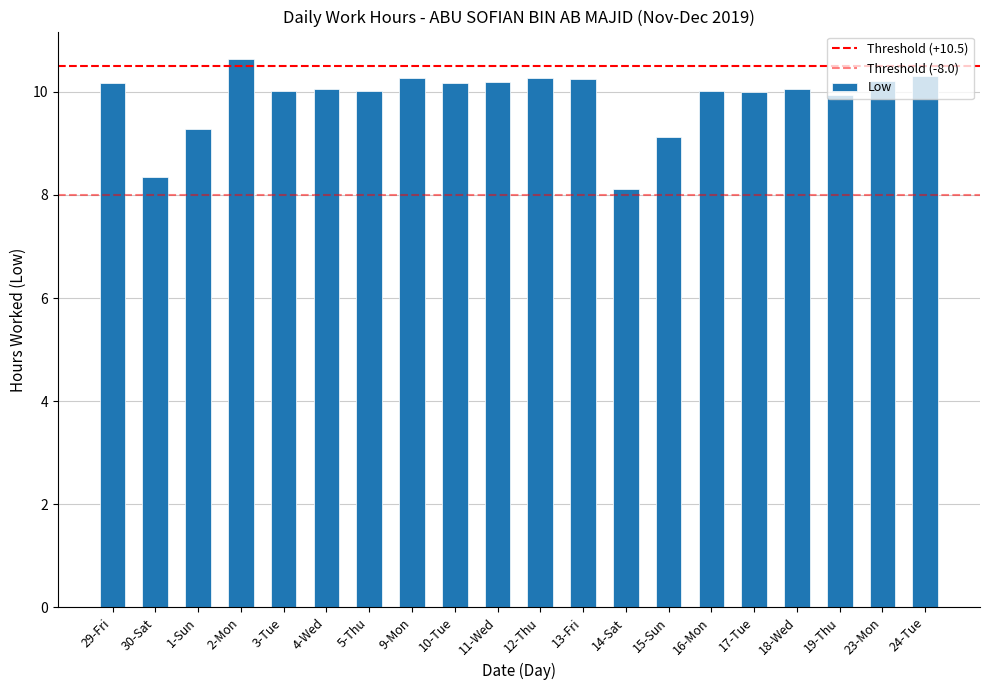

Rank the categories by value from highest to lowest.

2-Mon, 24-Tue, 9-Mon, 12-Thu, 13-Fri, 23-Mon, 11-Wed, 29-Fri, 10-Tue, 4-Wed, 18-Wed, 3-Tue, 16-Mon, 5-Thu, 17-Tue, 19-Thu, 1-Sun, 15-Sun, 30-Sat, 14-Sat